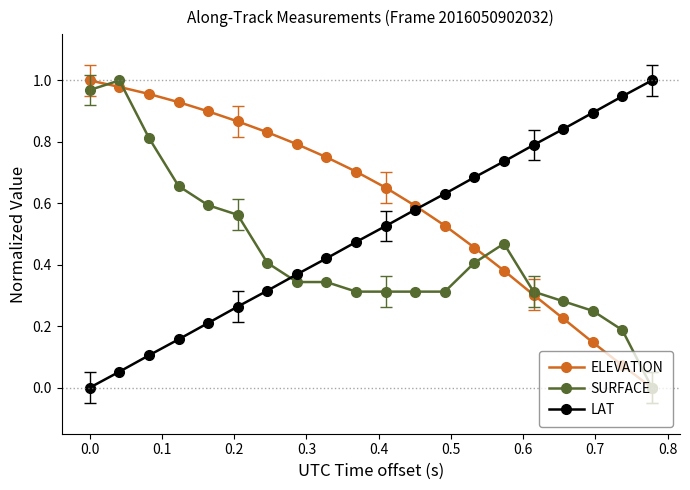

True or false: LAT has more than 1 points higher than both neighbors.

False